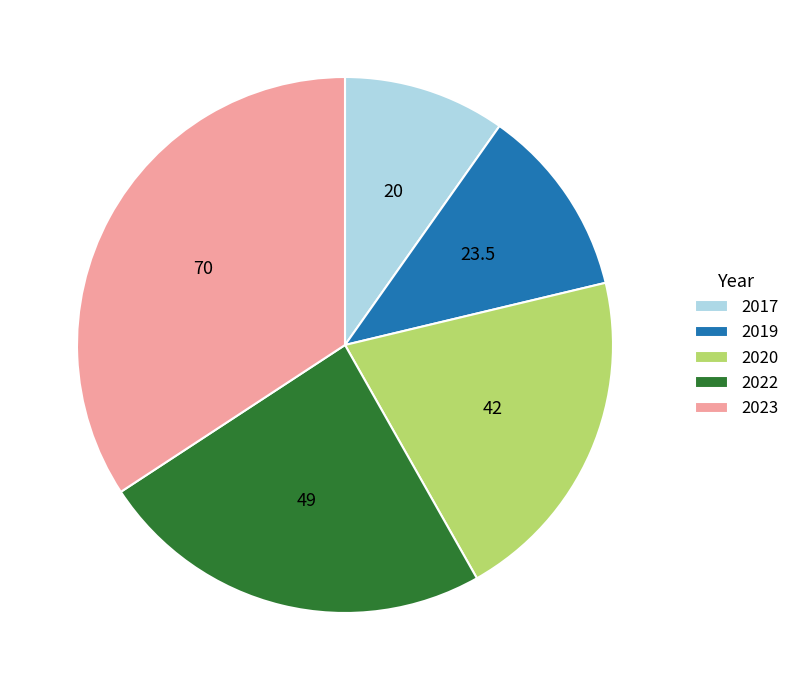

Which category has the biggest portion of the pie?

2023